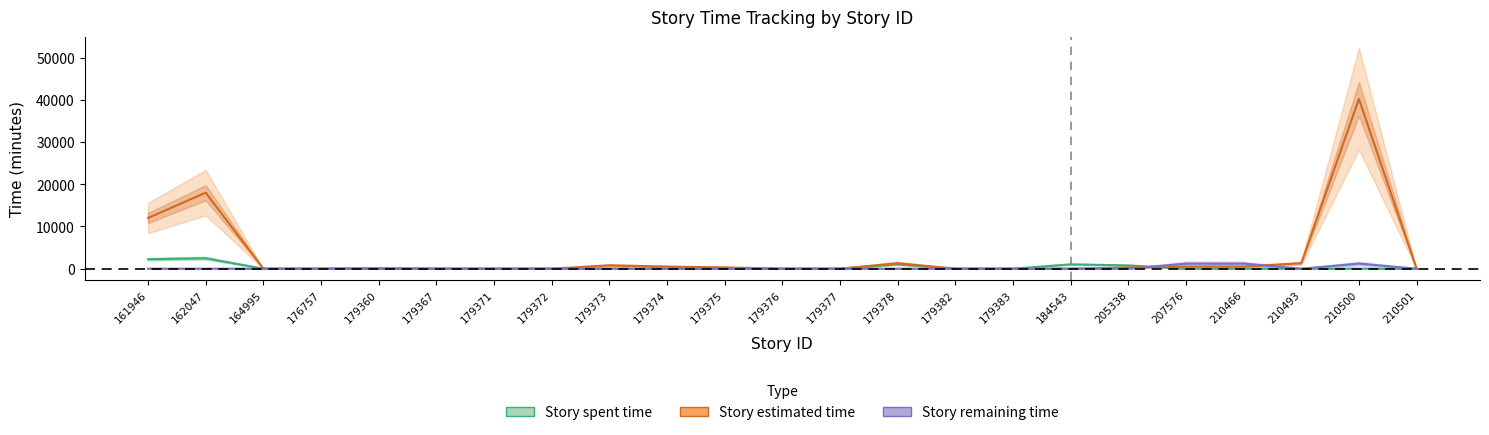

What are all the series names shown in the legend?

Story spent time, Story estimated time, Story remaining time